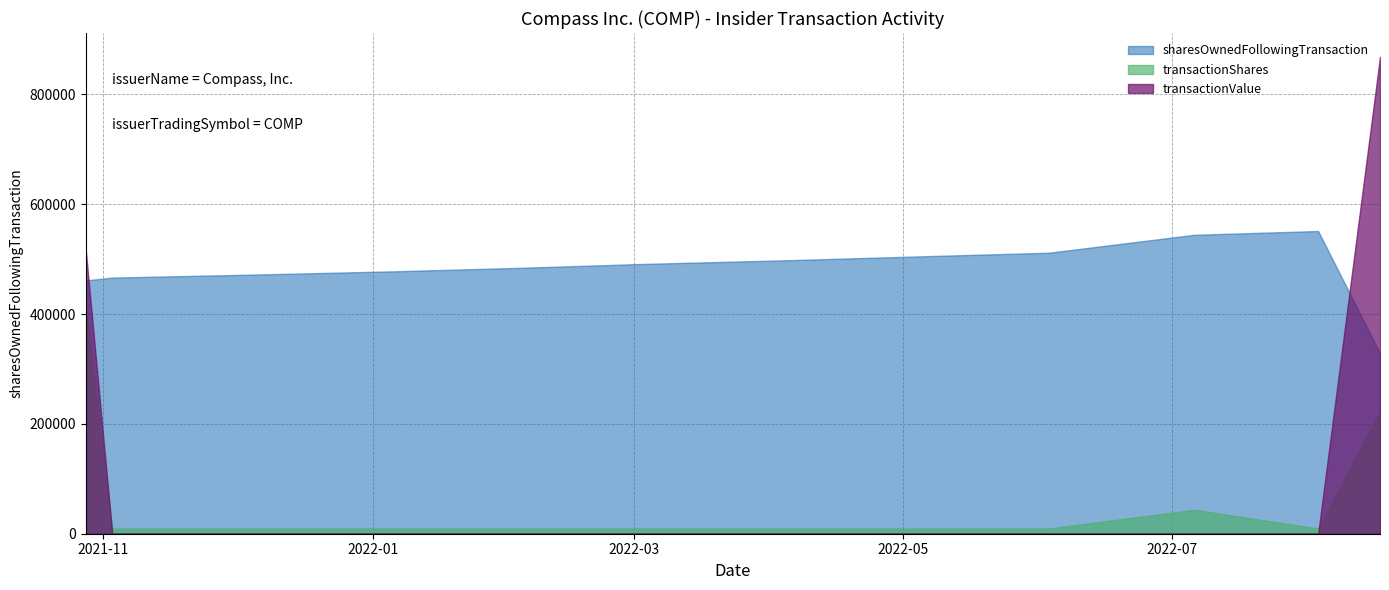

At which label does sharesOwnedFollowingTransaction first exceed 491121?

2022-04-05